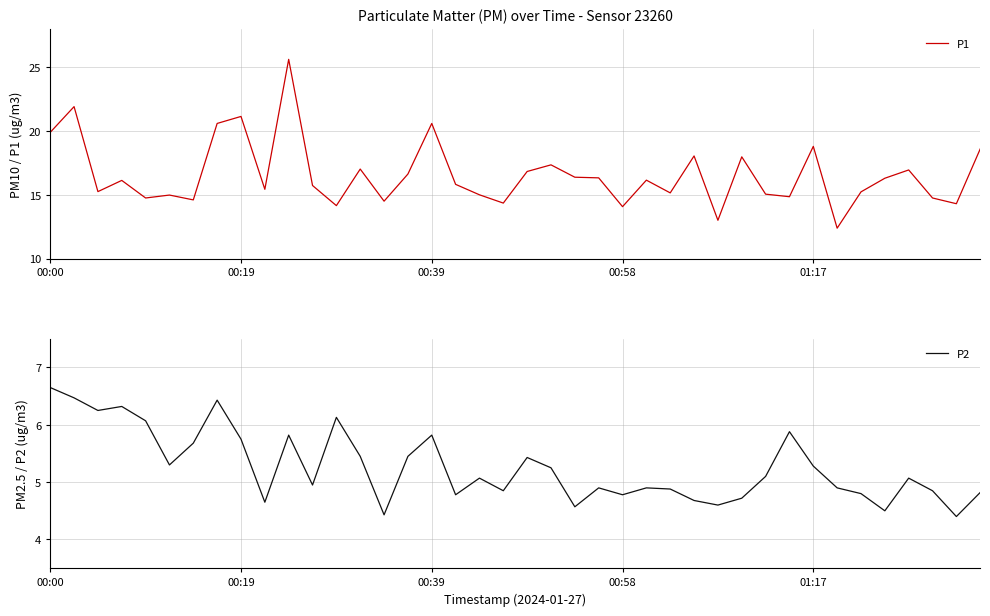

List the series in order of their peak value, highest first.

P1, P2